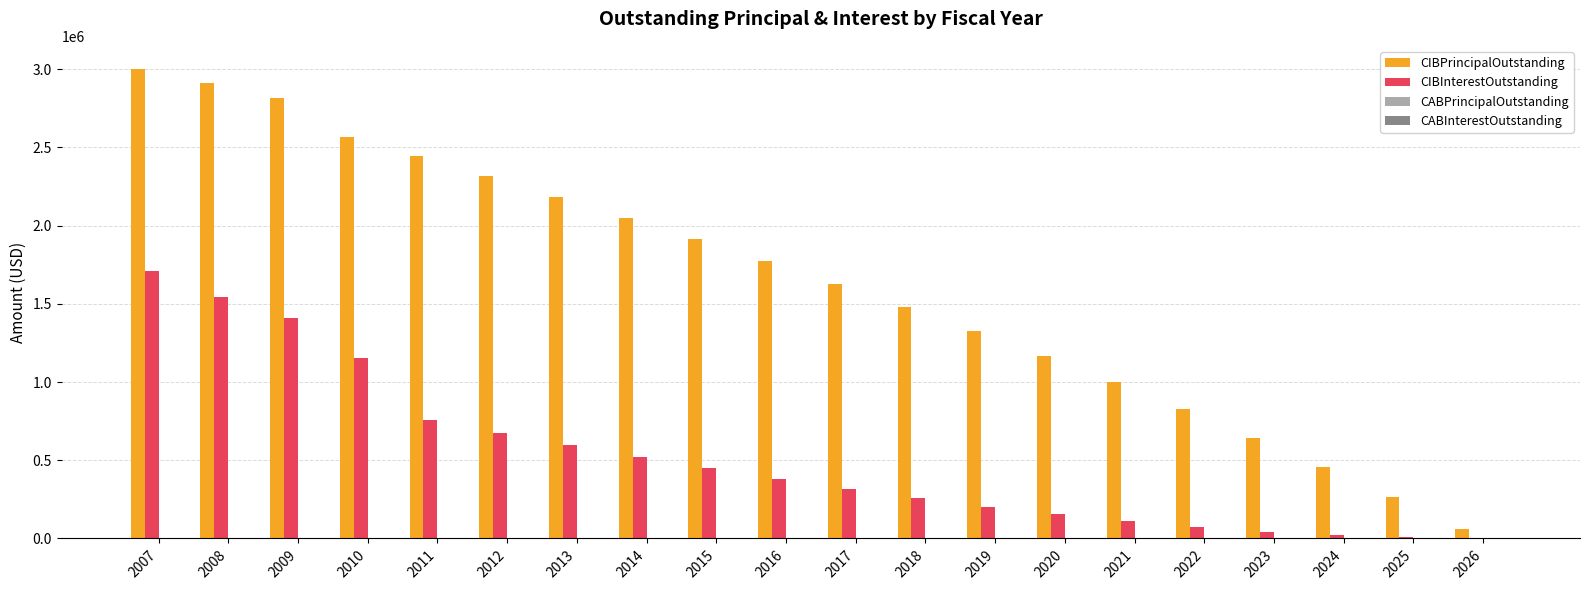

What is the highest value of the CIBPrincipalOutstanding series?

3000000.0